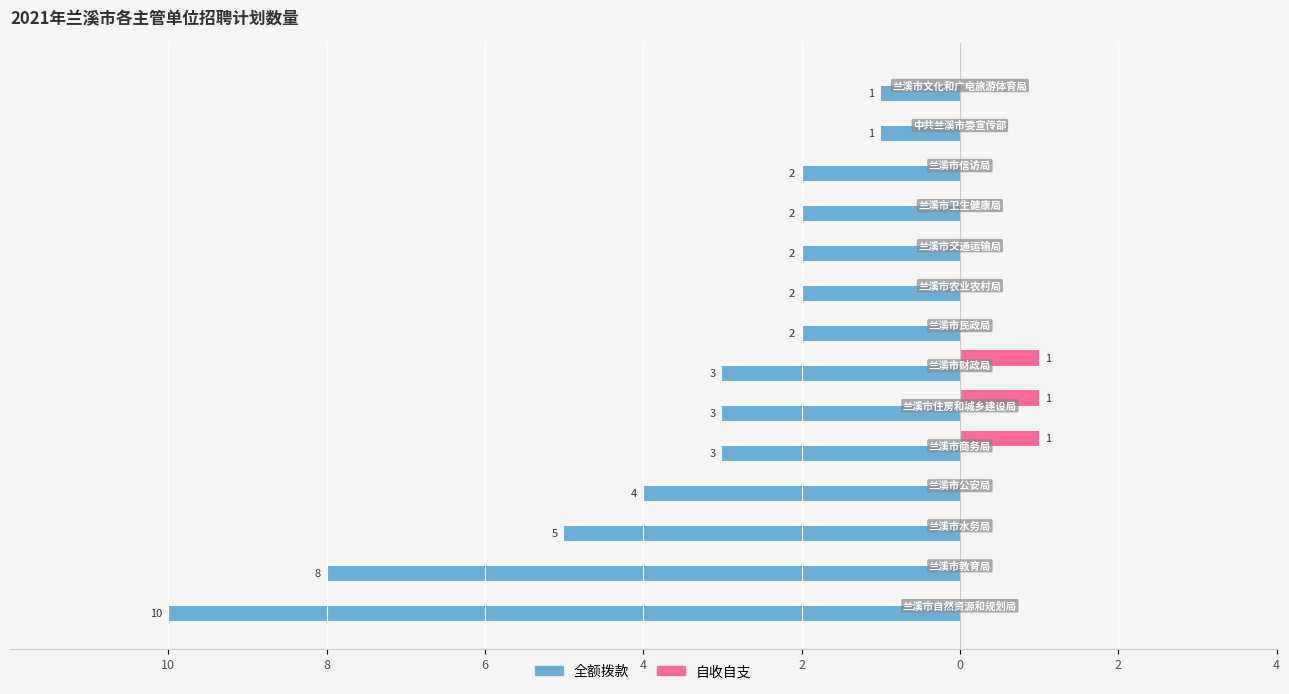

What are all the series names shown in the legend?

全额拨款, 自收自支